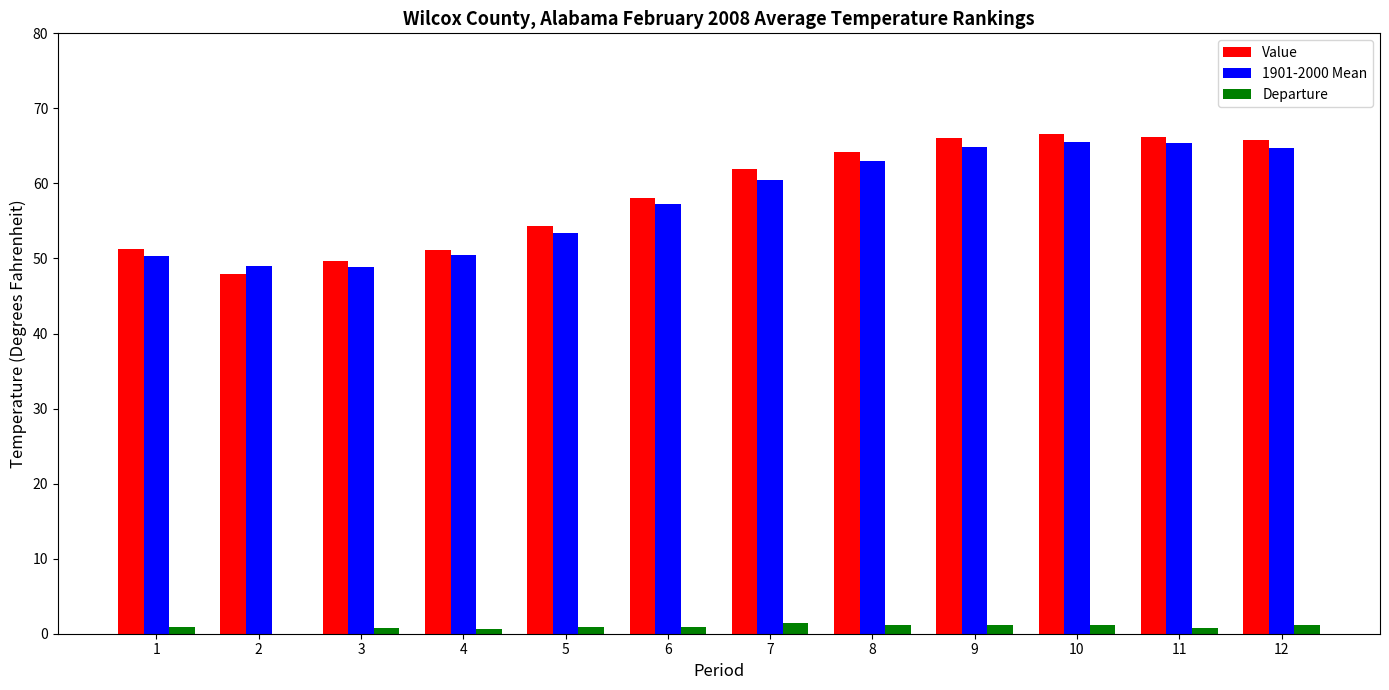

Reading right to left, what are all the values shown in this chart?

Value: 12=65.8	11=66.2	10=66.6	9=66.0	8=64.2	7=61.9	6=58.1	5=54.3	4=51.1	3=49.7	2=47.9	1=51.2
1901-2000 Mean: 12=64.7	11=65.4	10=65.5	9=64.8	8=63.0	7=60.5	6=57.2	5=53.4	4=50.5	3=48.9	2=49.0	1=50.3
Departure: 12=1.1	11=0.8	10=1.1	9=1.2	8=1.2	7=1.4	6=0.9	5=0.9	4=0.6	3=0.8	2=-1.1	1=0.9